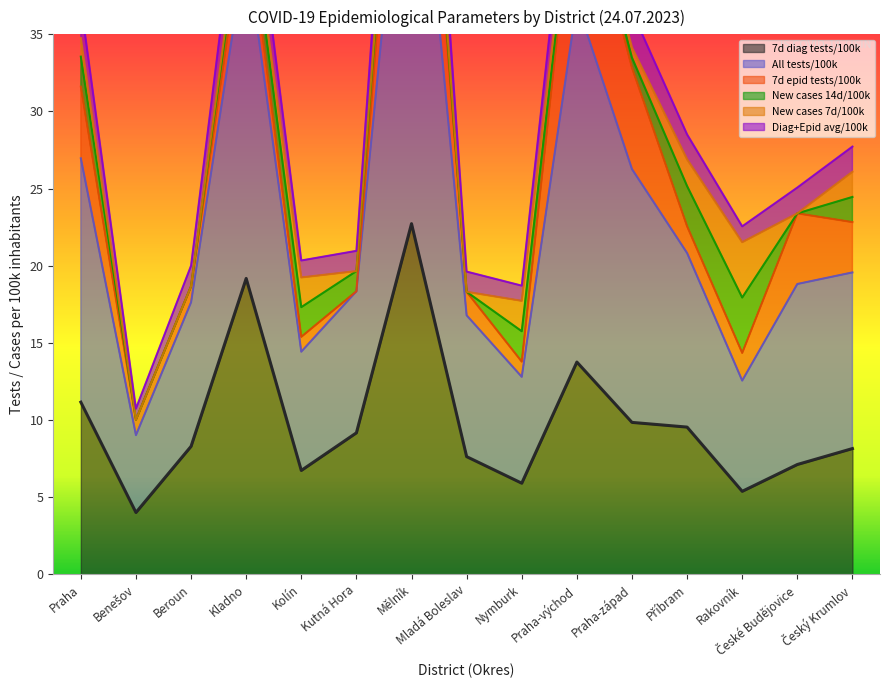

True or false: Diag+Epid avg/100k and 7d diag tests/100k intersect in this chart.

False